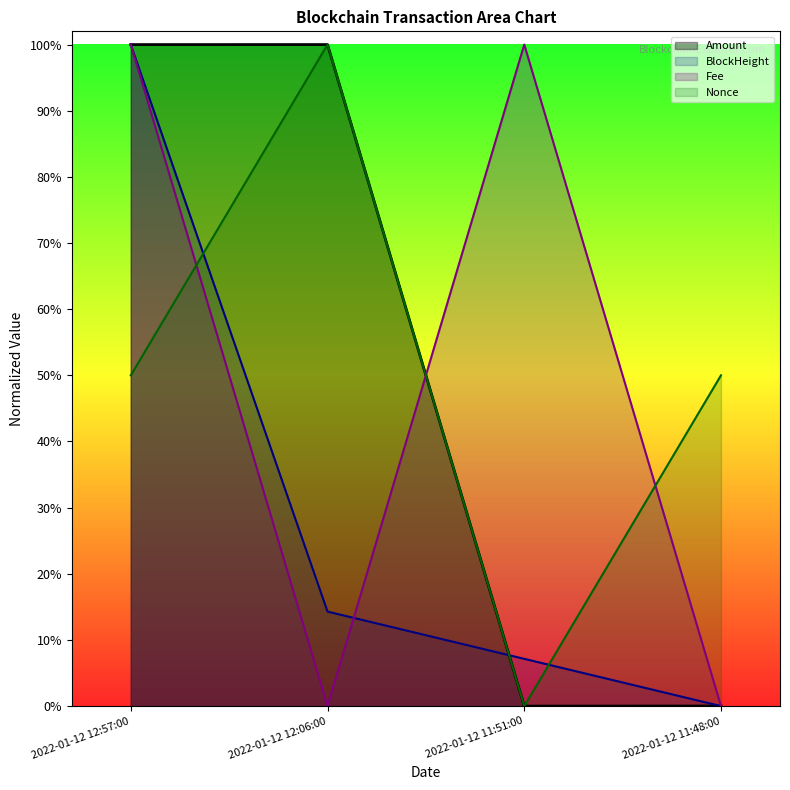

What is the sum of the Nonce values at 2022-01-12 11:48:00 and 2022-01-12 11:51:00?

0.5